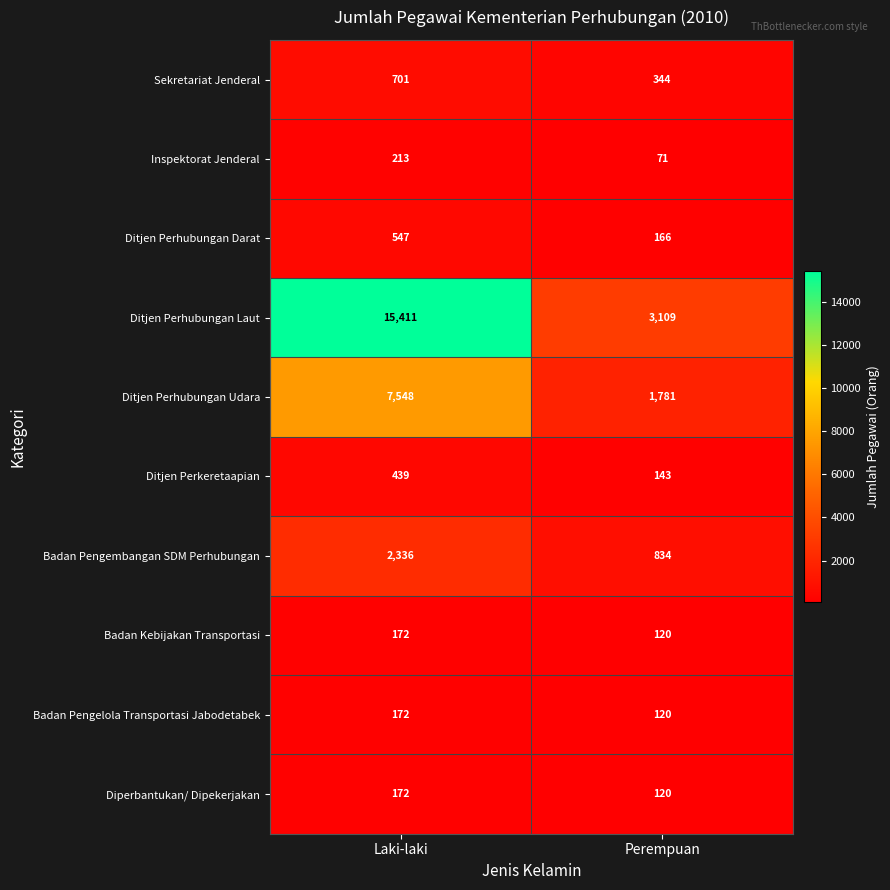

At which category does the chart reach its peak across all series?

Laki-laki